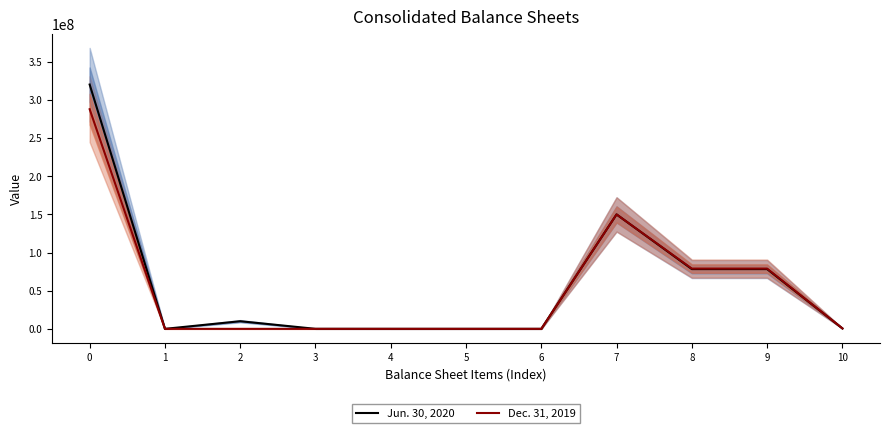

In Jun. 30, 2020, how many points are lower than both neighbors (excluding endpoints)?

2